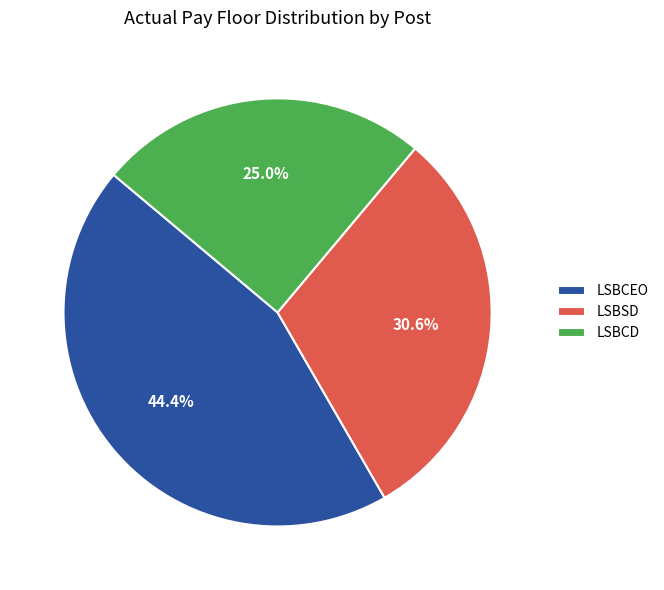

Which has a higher value, LSBCEO or LSBCD?

LSBCEO